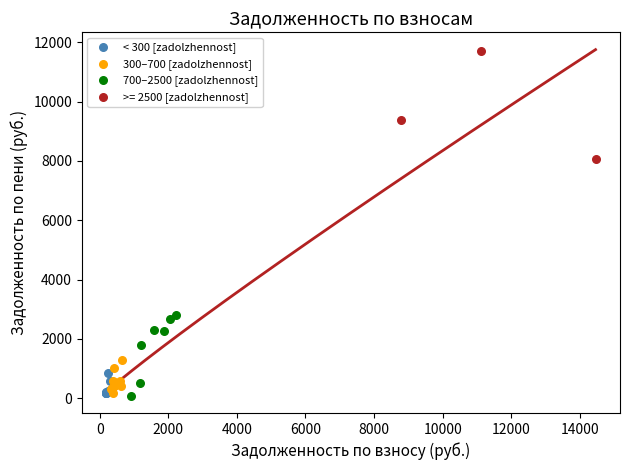

Which series contains the highest Y value?

>= 2500 [zadolzhennost]